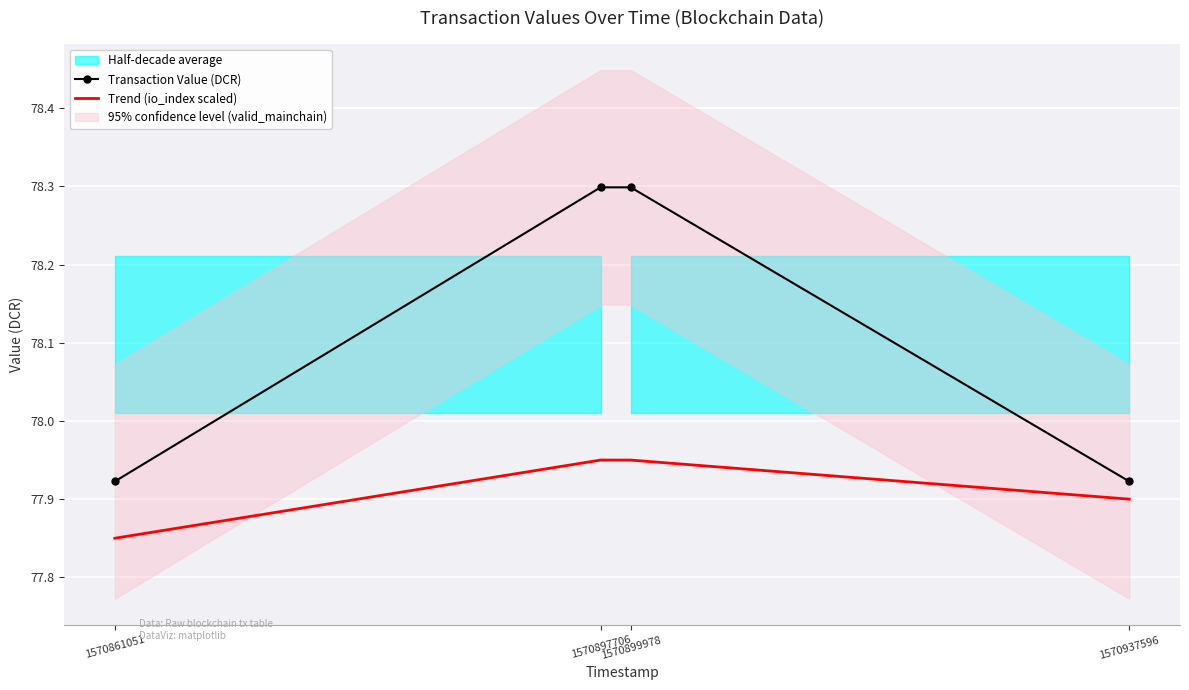

Where is Transaction Value (DCR) nearest to the value 78?

1570861051